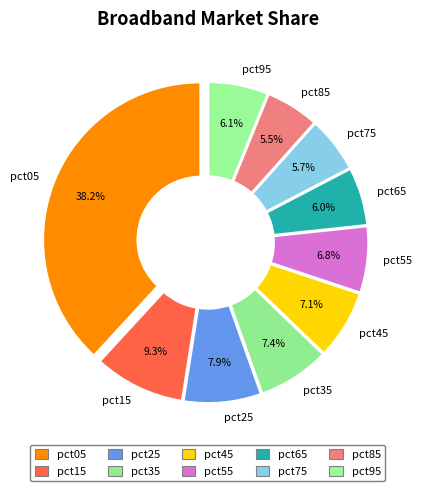

To the nearest percent, what is the difference between the pct65 and pct15 slice percentages?

3%